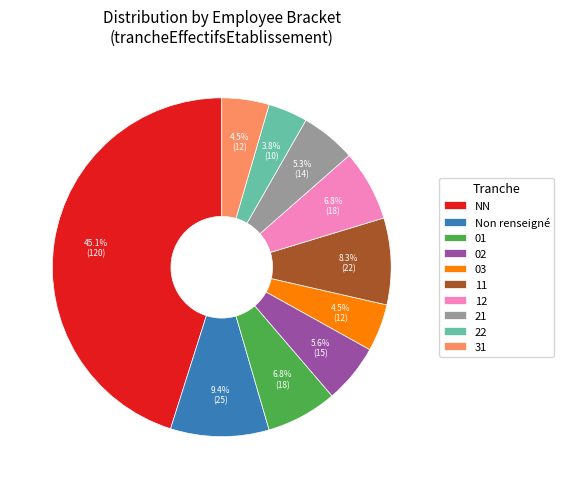

Which slice is the smallest?

22